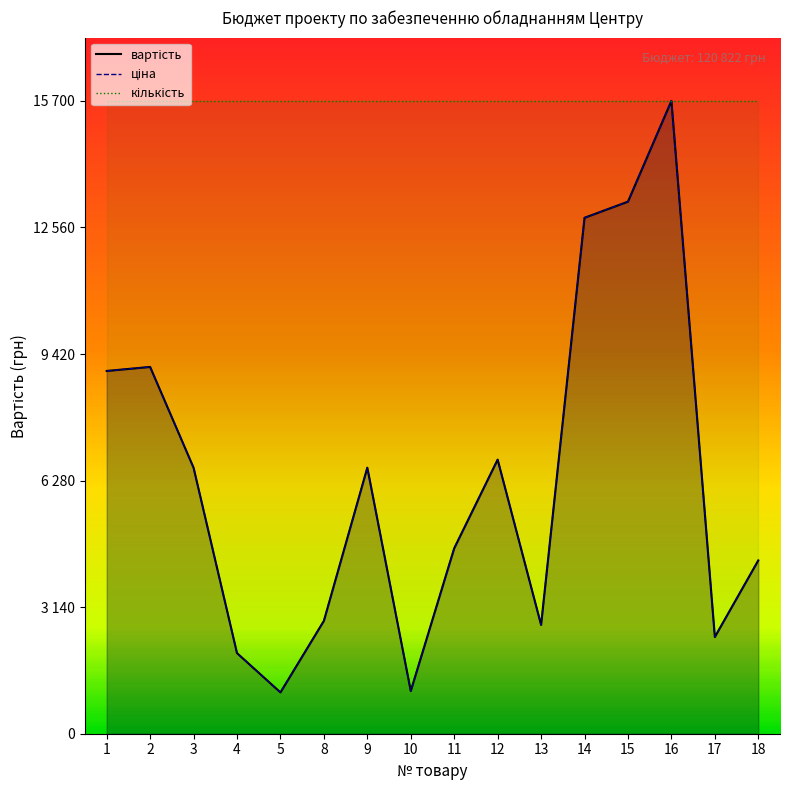

True or false: вартість and ціна cross at least once.

False